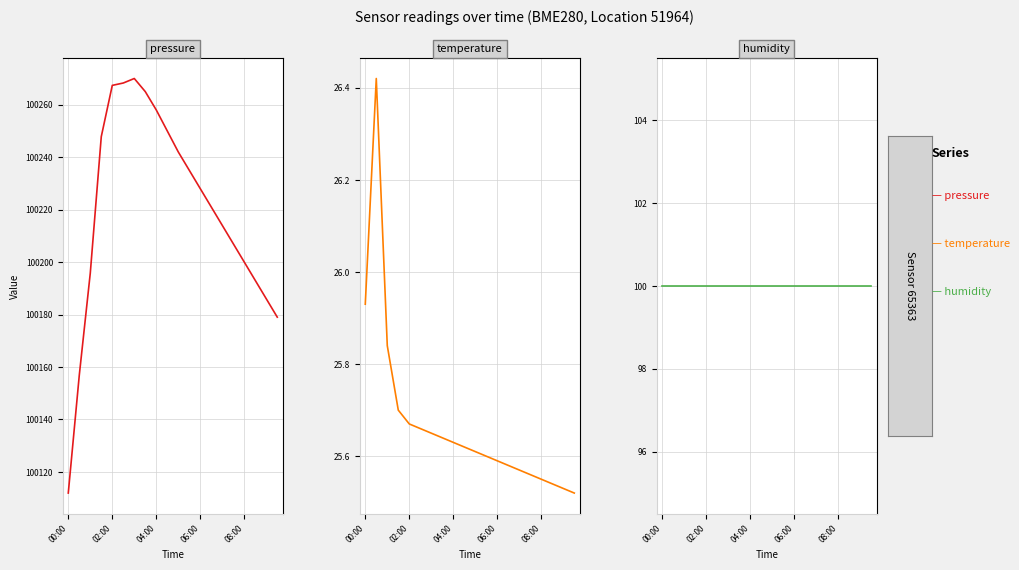

Which category has the highest value in the pressure series?

6